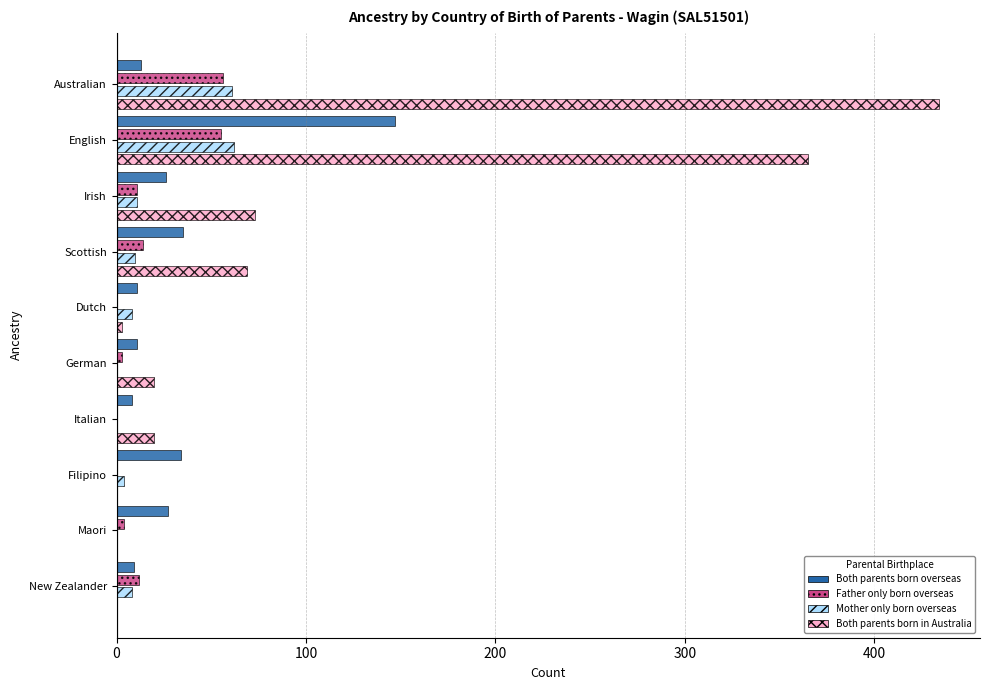

The Father only born overseas series shows 56 at Australian. True or false?

True